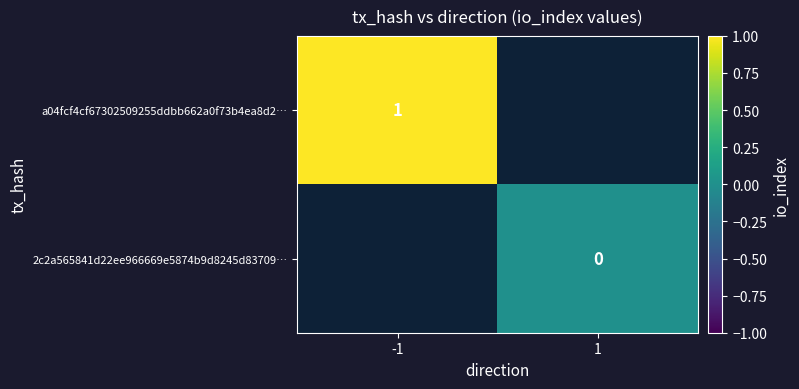

The a04fcf4cf67302509255ddbb662a0f73b4ea8d2… series shows 0.7 at -1. True or false?

False